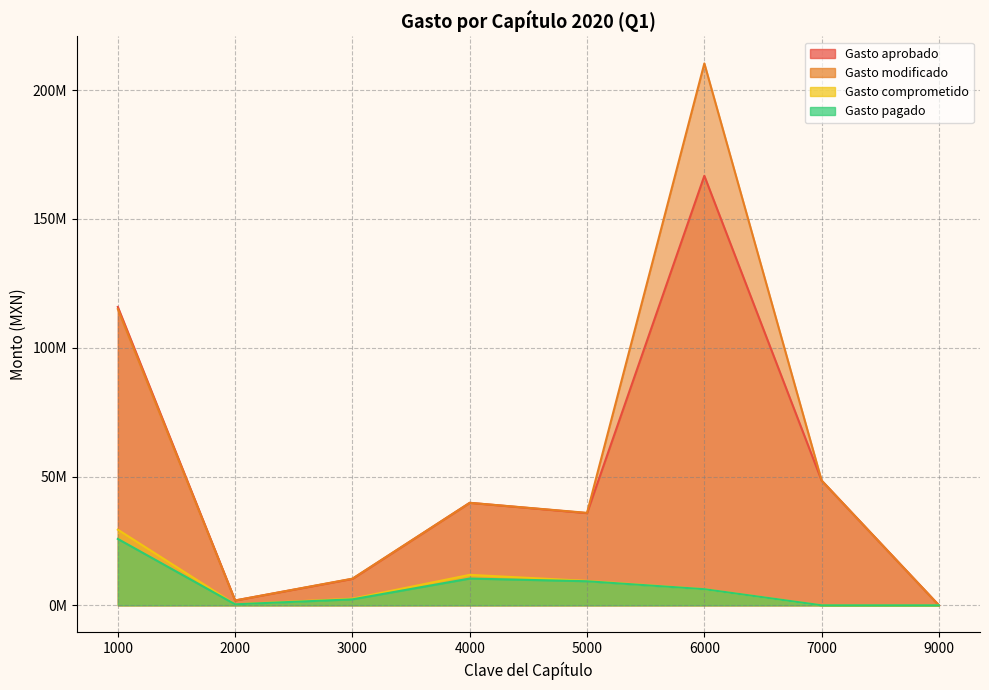

True or false: Gasto pagado has more than 0 interior local peaks.

True